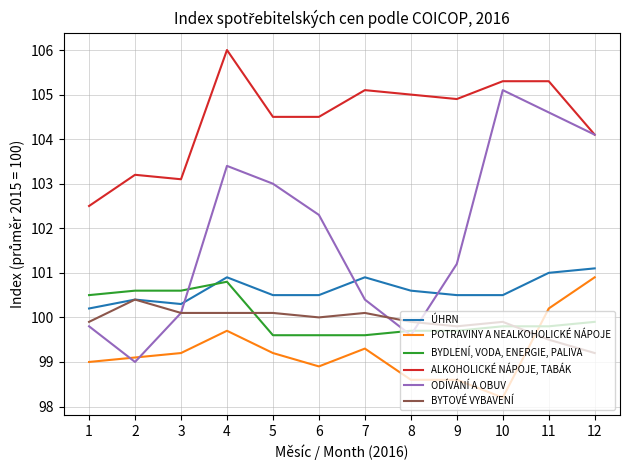

True or false: BYTOVÉ VYBAVENÍ has more than 2 points higher than both neighbors.

True